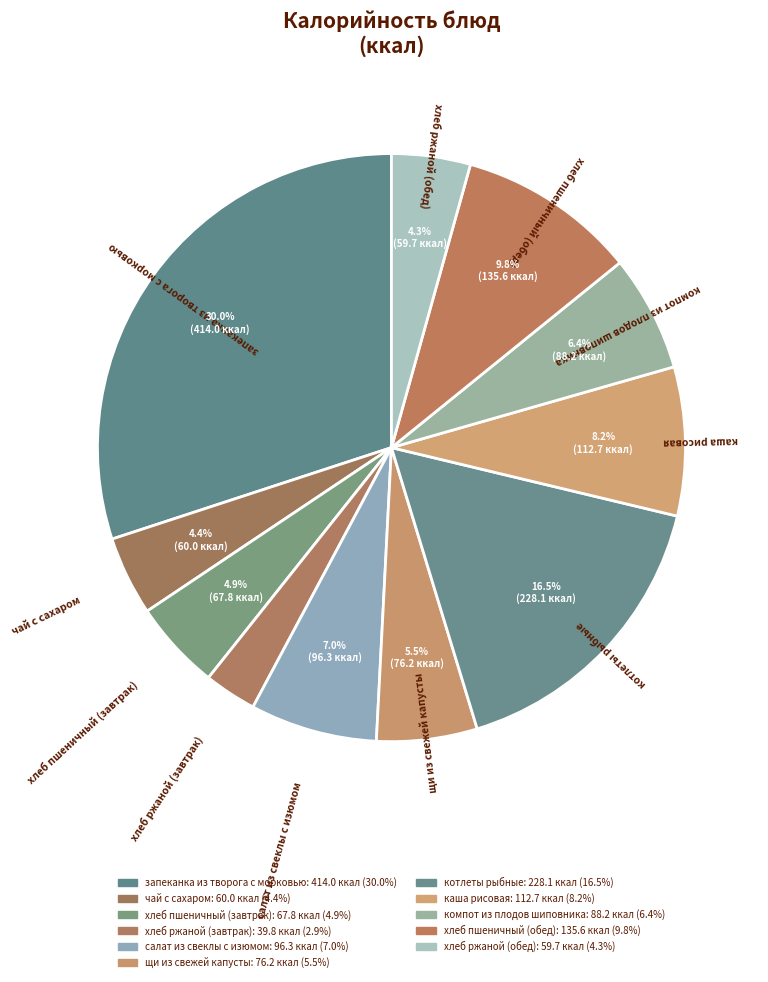

How many segments does this pie chart have?

11